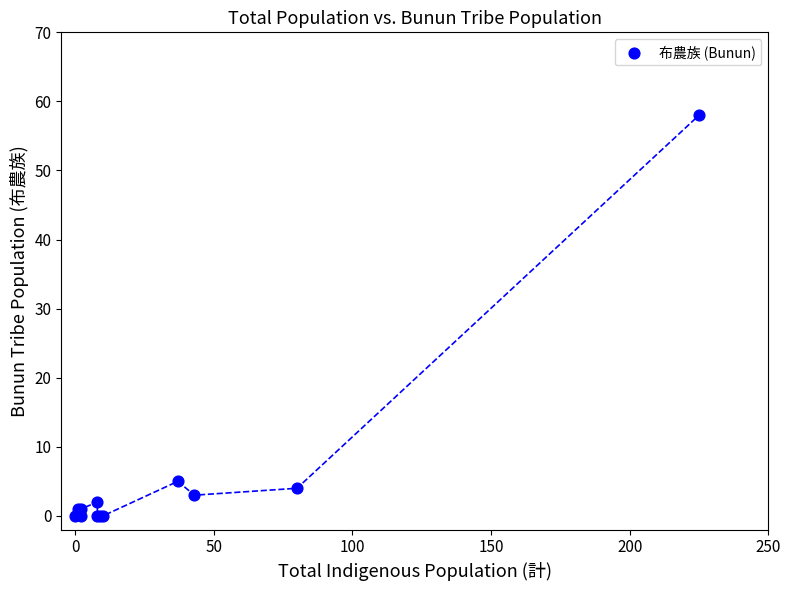

What Y value in the scatter plot is closest to 29?

5